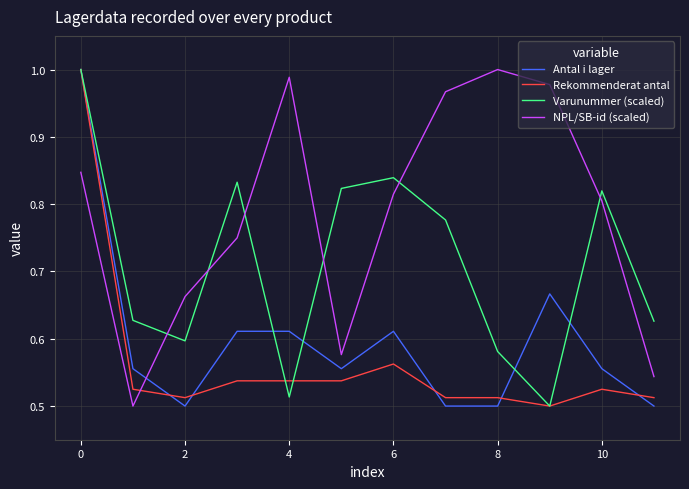

Which series has the largest total across all categories?

NPL/SB-id (scaled)